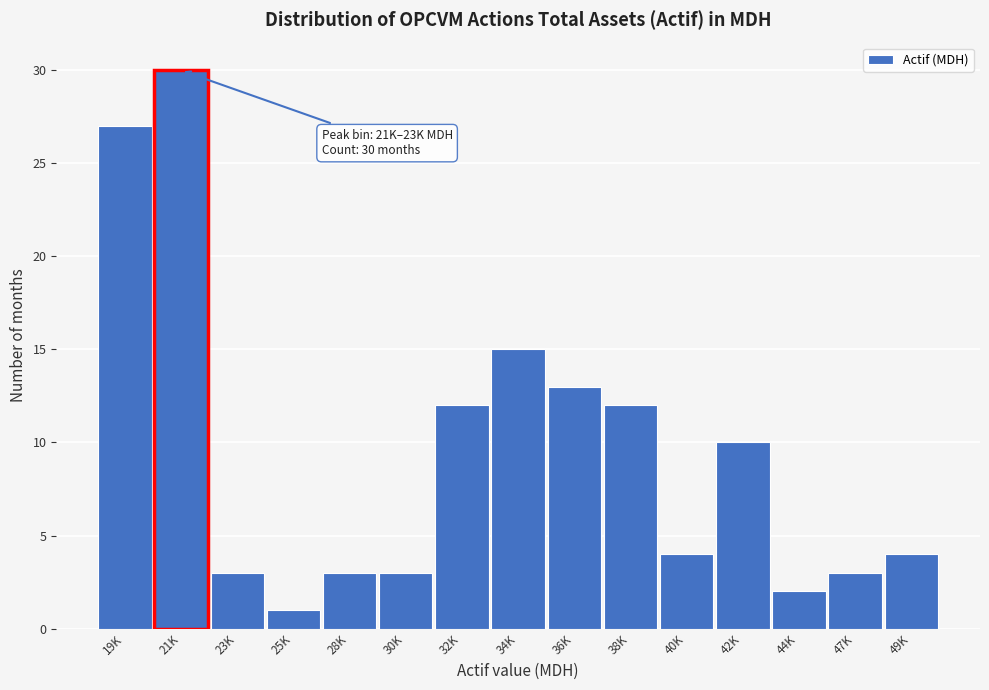

Reading left to right, list all the values displayed in this chart.

27	30	3	1	3	3	12	15	13	12	4	10	2	3	4